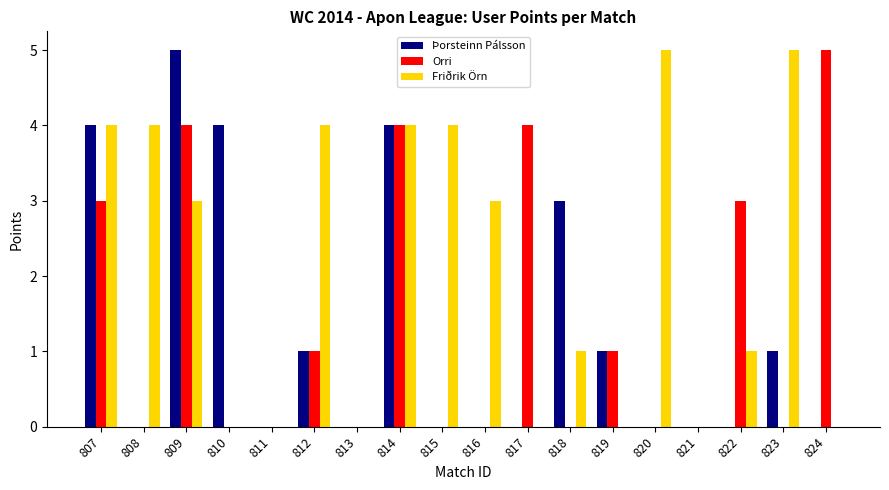

What is the maximum value shown in the chart?

5